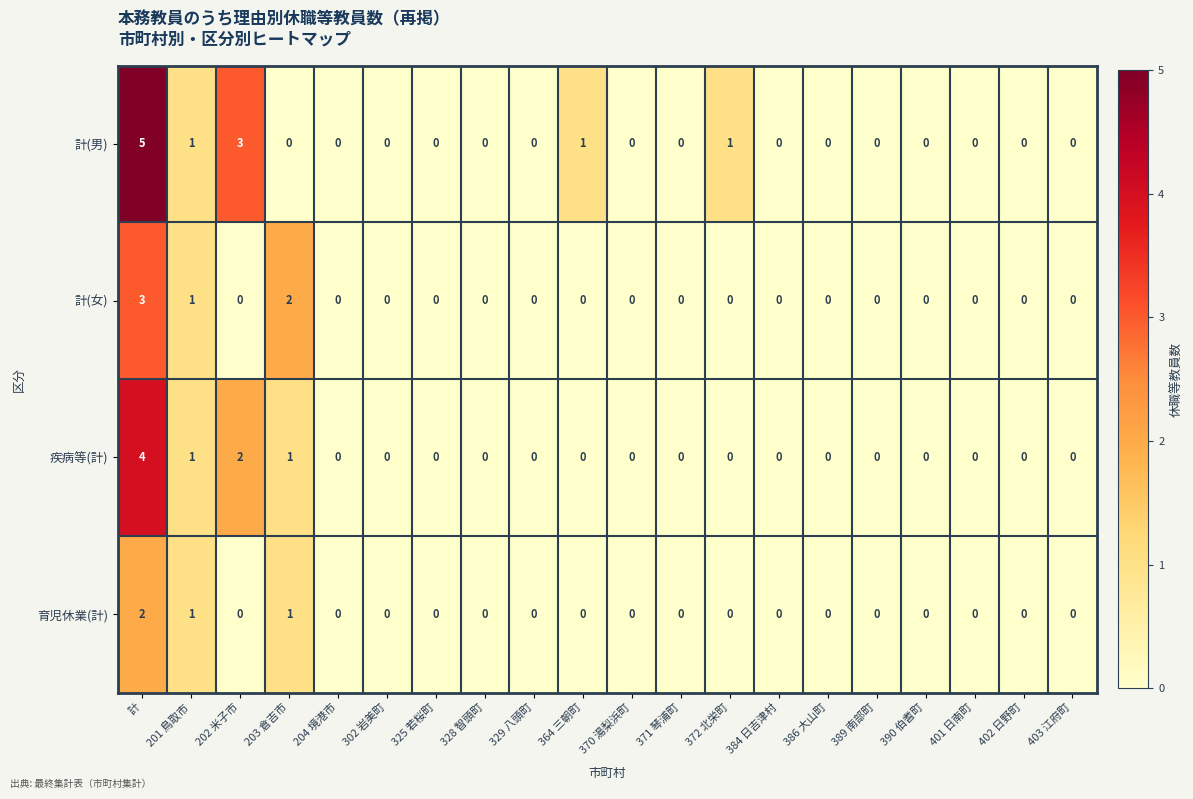

Is it true that 疾病等(計) equals -1 at 401 日南町?

False